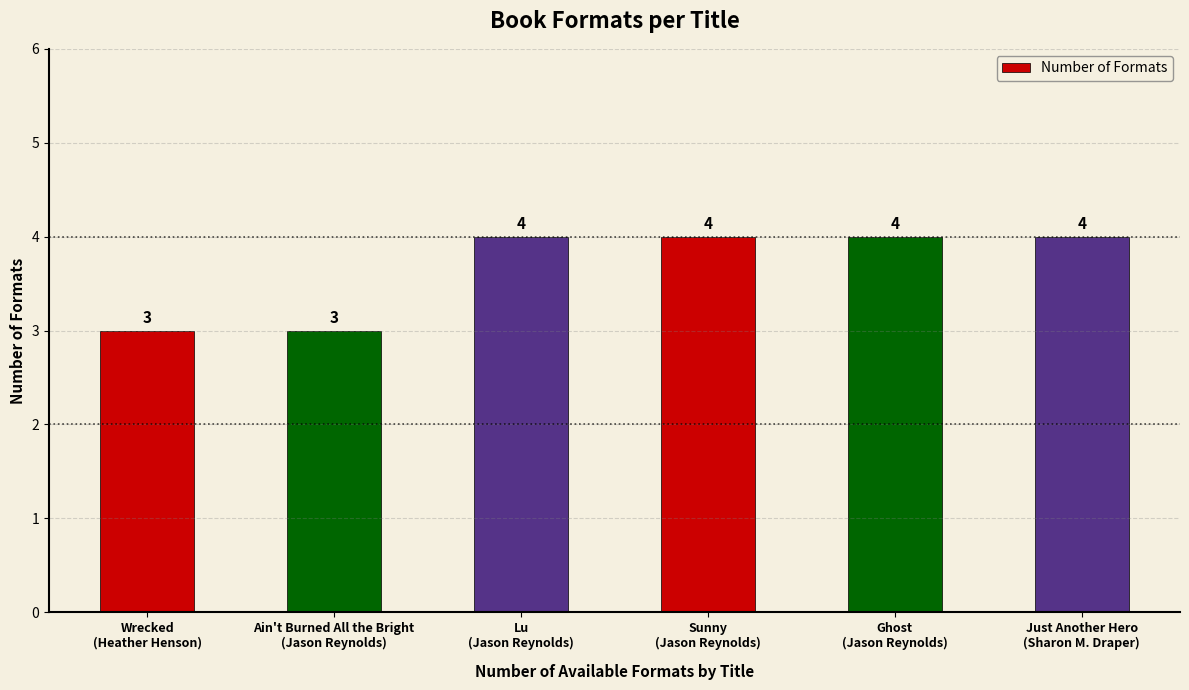

True or false: the data shows 4 at Ghost
(Jason Reynolds).

True